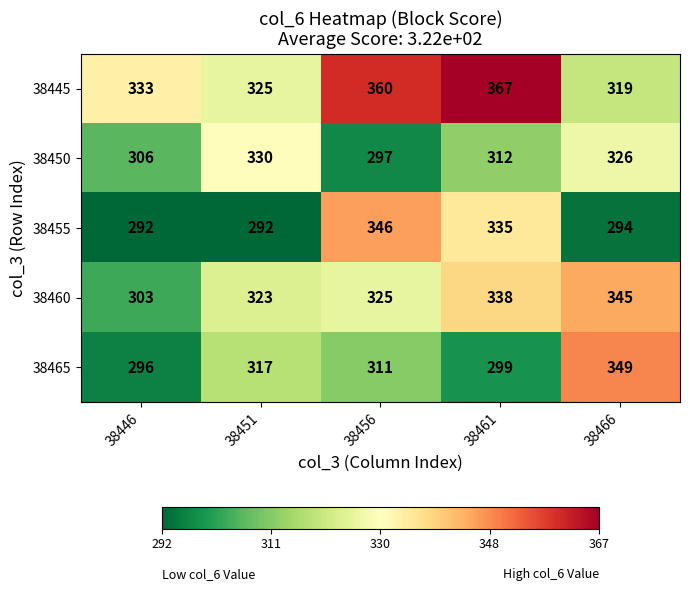

What is the spread (max minus min) of values at 38451?

38